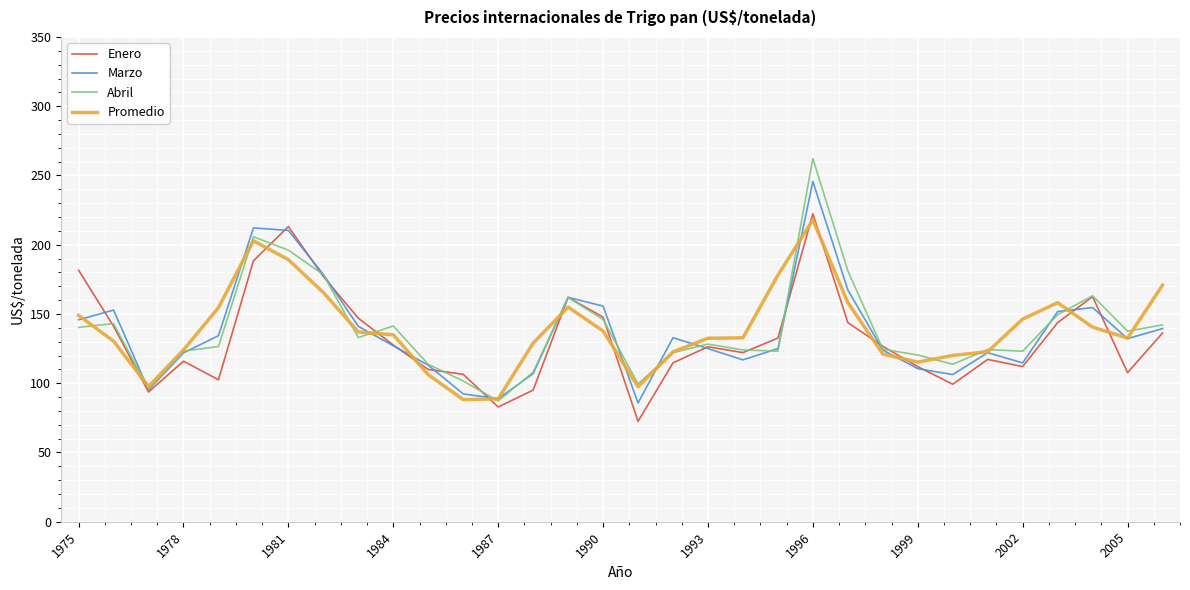

Which series has the largest range (max minus min)?

Abril